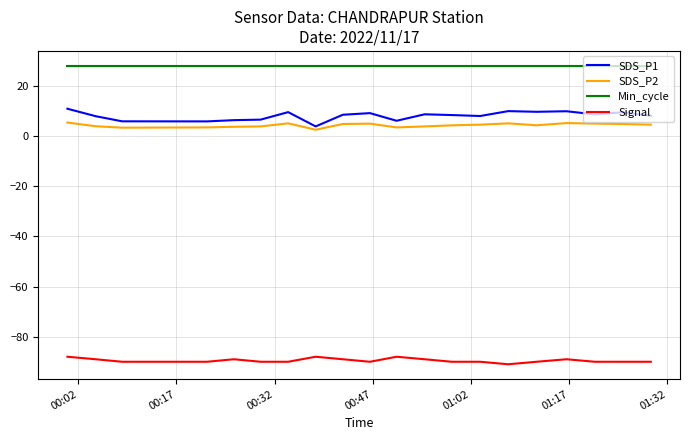

How many series are shown in this chart?

4